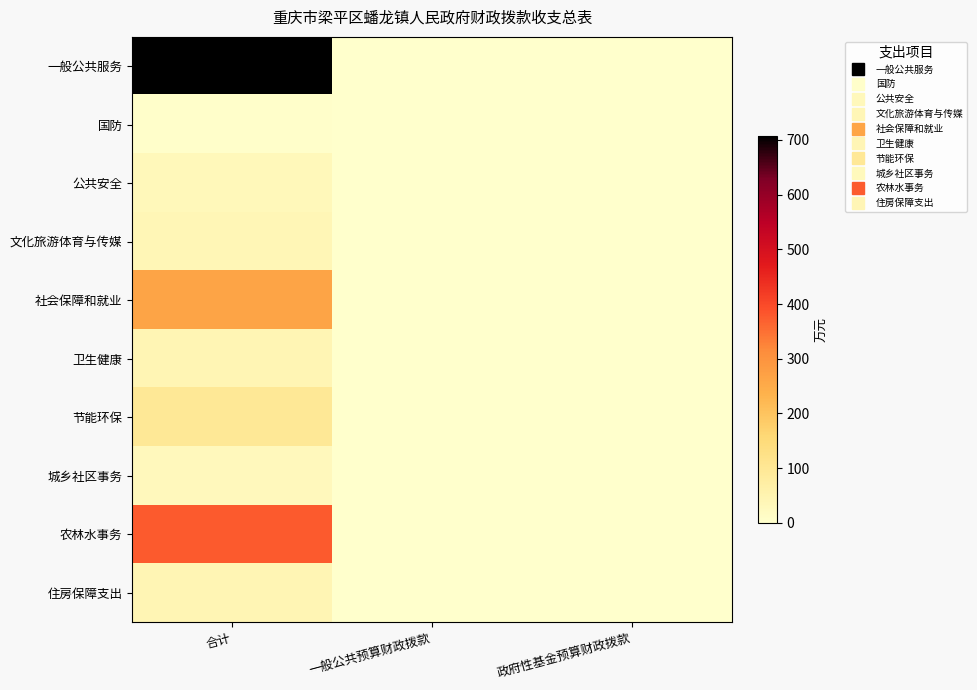

What is the greatest value displayed?

707.0